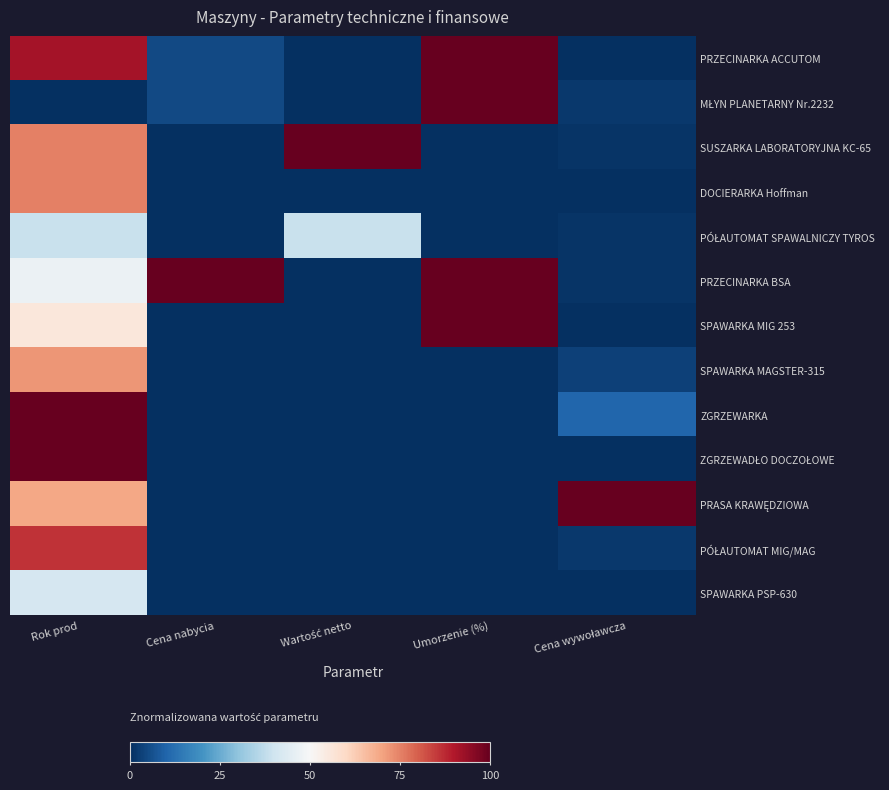

What is the spread (max minus min) of values at Cena wywoławcza?

1.0